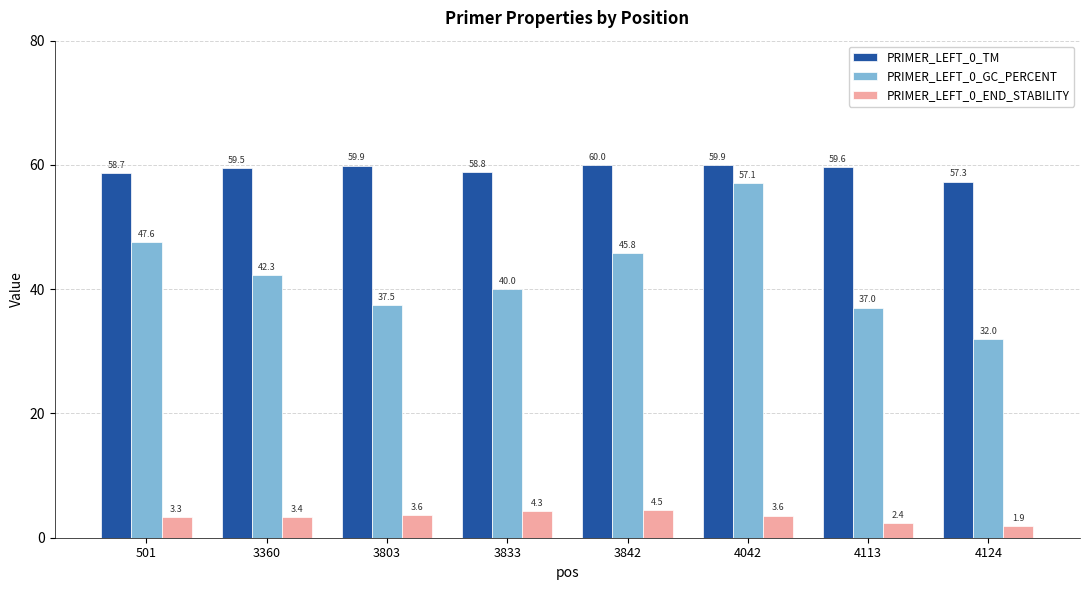

Rank the series at 3360 from lowest to highest value.

PRIMER_LEFT_0_END_STABILITY, PRIMER_LEFT_0_GC_PERCENT, PRIMER_LEFT_0_TM